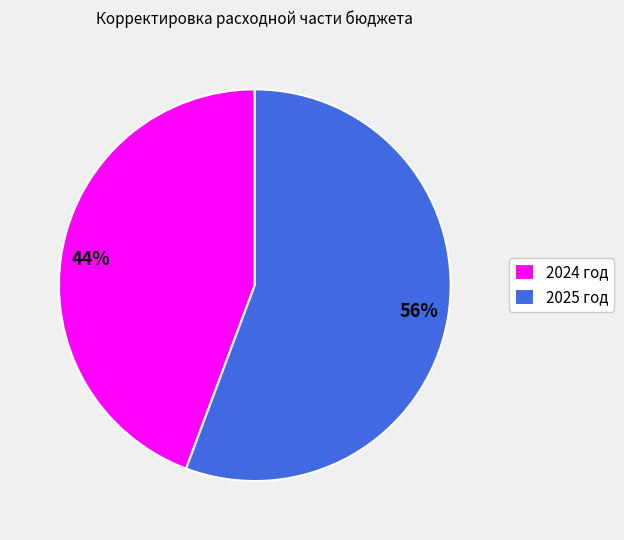

Is it true that 56% is 56% of the pie?

True